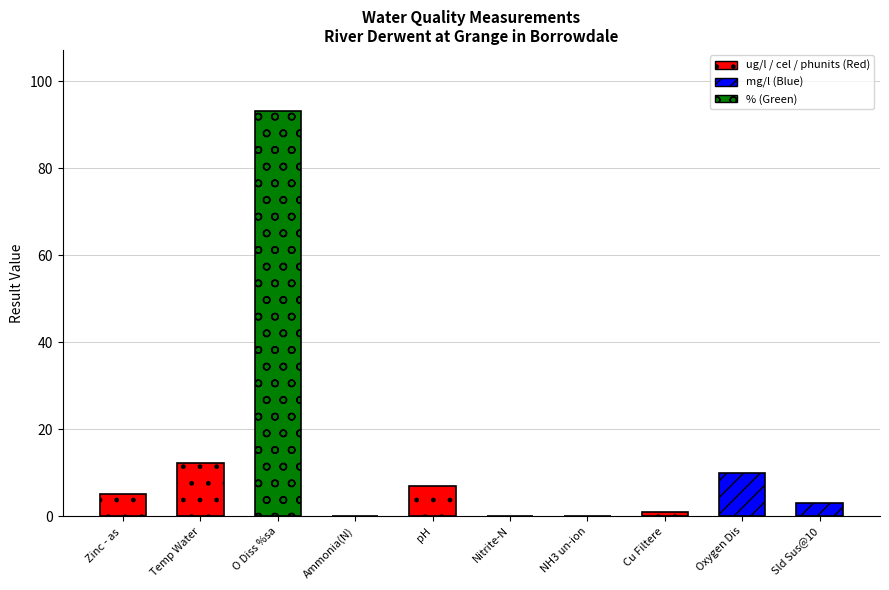

Are the bars grouped side by side (vs. stacked)?

No